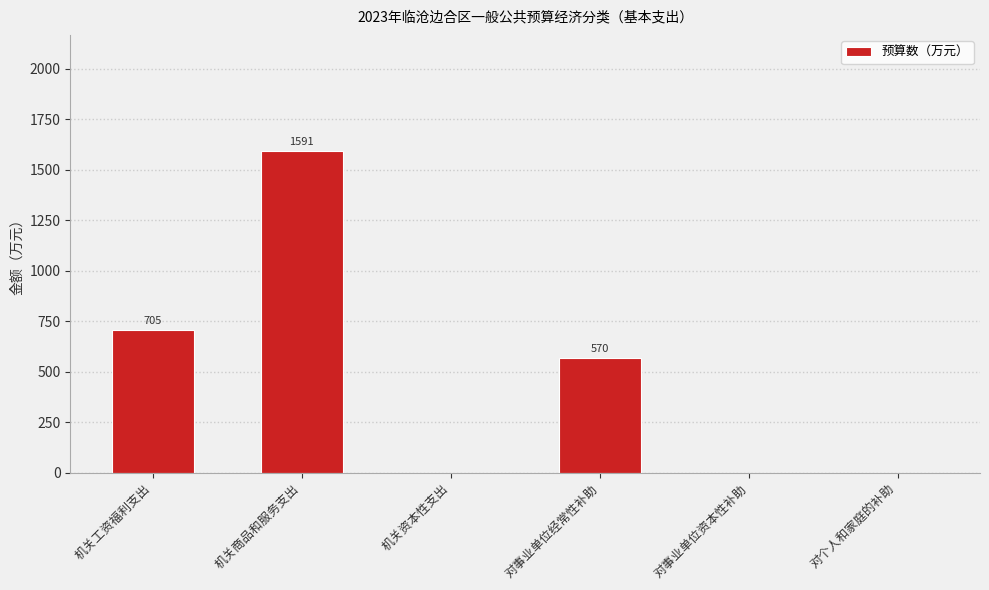

At which category does the chart reach its peak across all series?

机关商品和服务支出